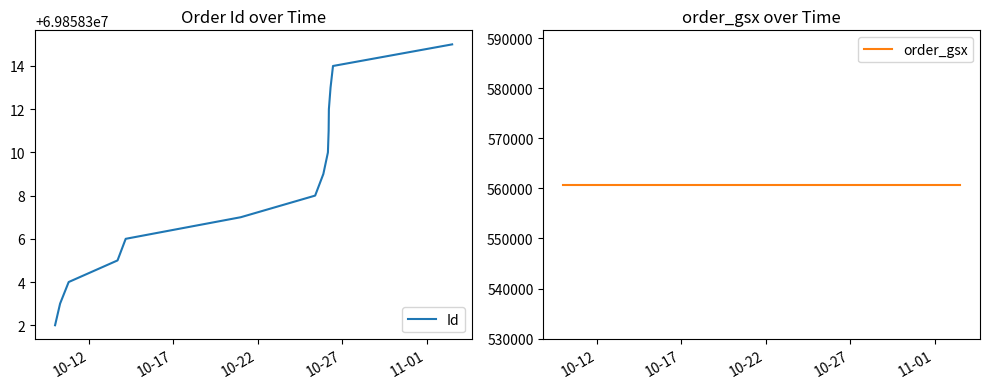

What is the value of the order_gsx point at the 9th from the left?

560719